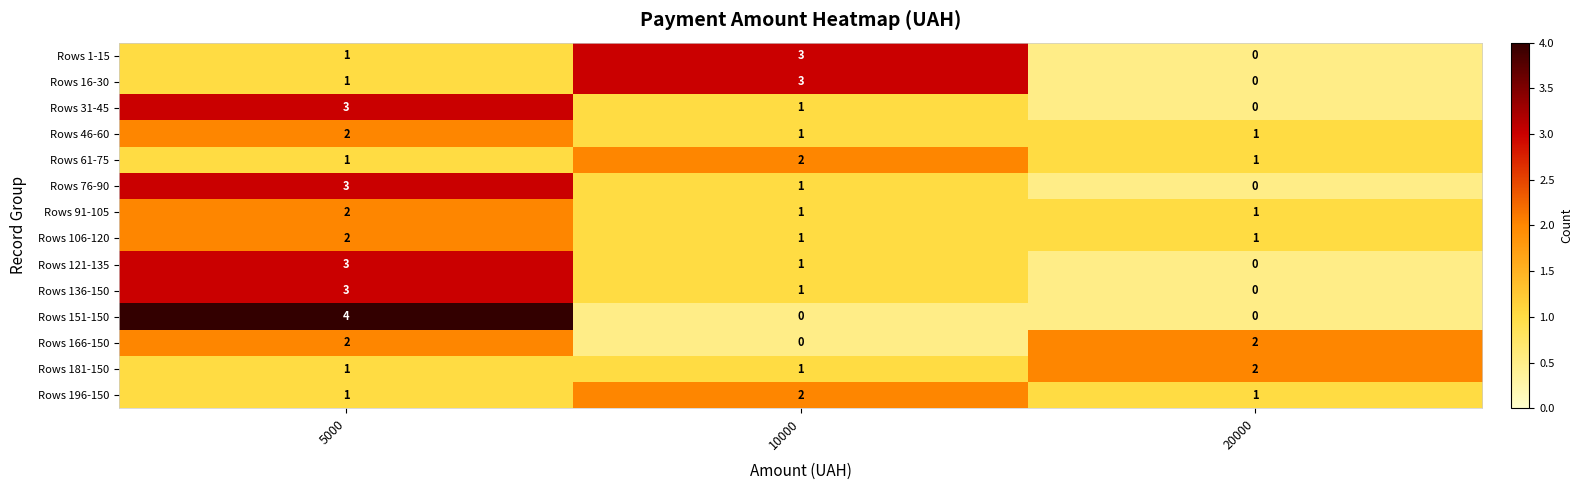

Which label corresponds to the largest value in the chart?

5000